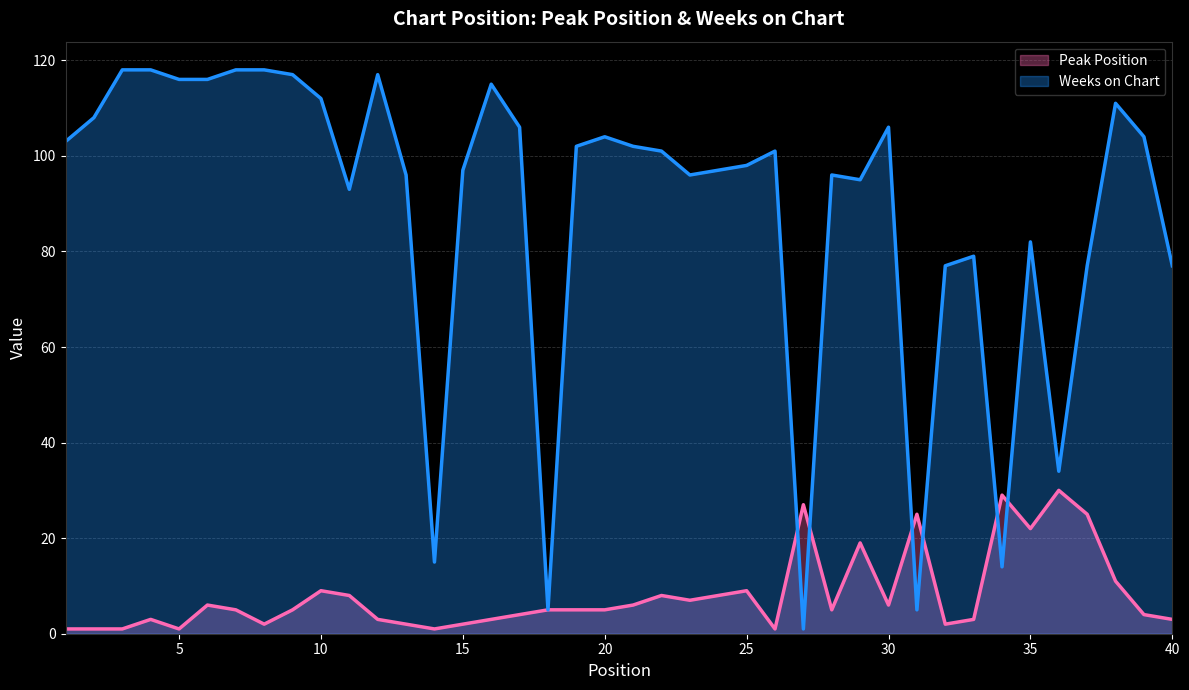

What are all the series names shown in the legend?

Peak Position, Weeks on Chart